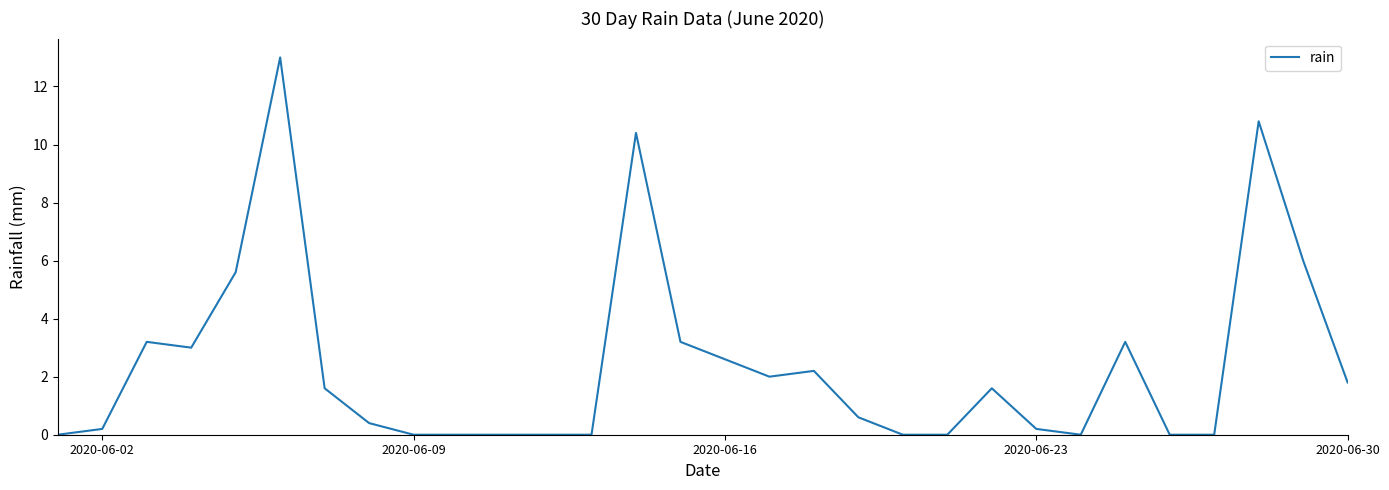

Count the number of values greater than 1.

15